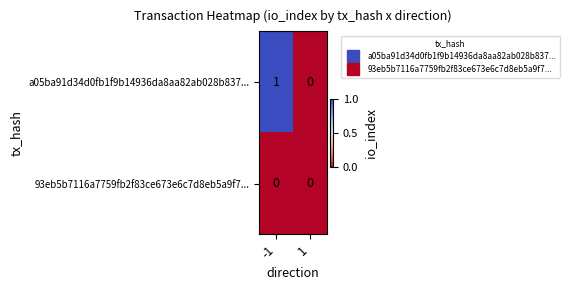

List the labels in order of a05ba91d34d0fb1f9b14936da8aa82ab028b837... value, largest first.

-1, 1